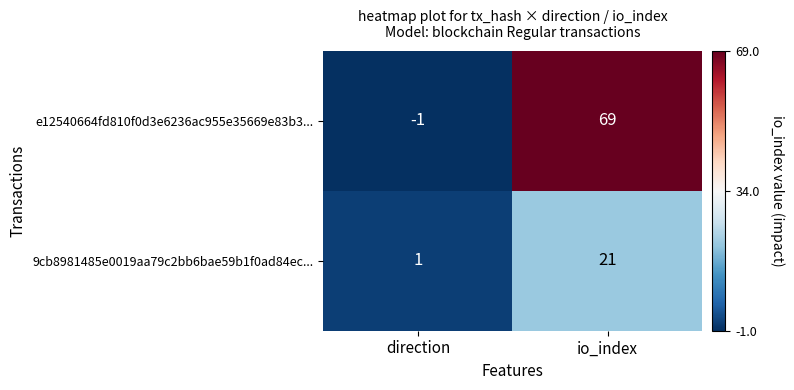

Which label corresponds to the smallest value in the chart?

direction